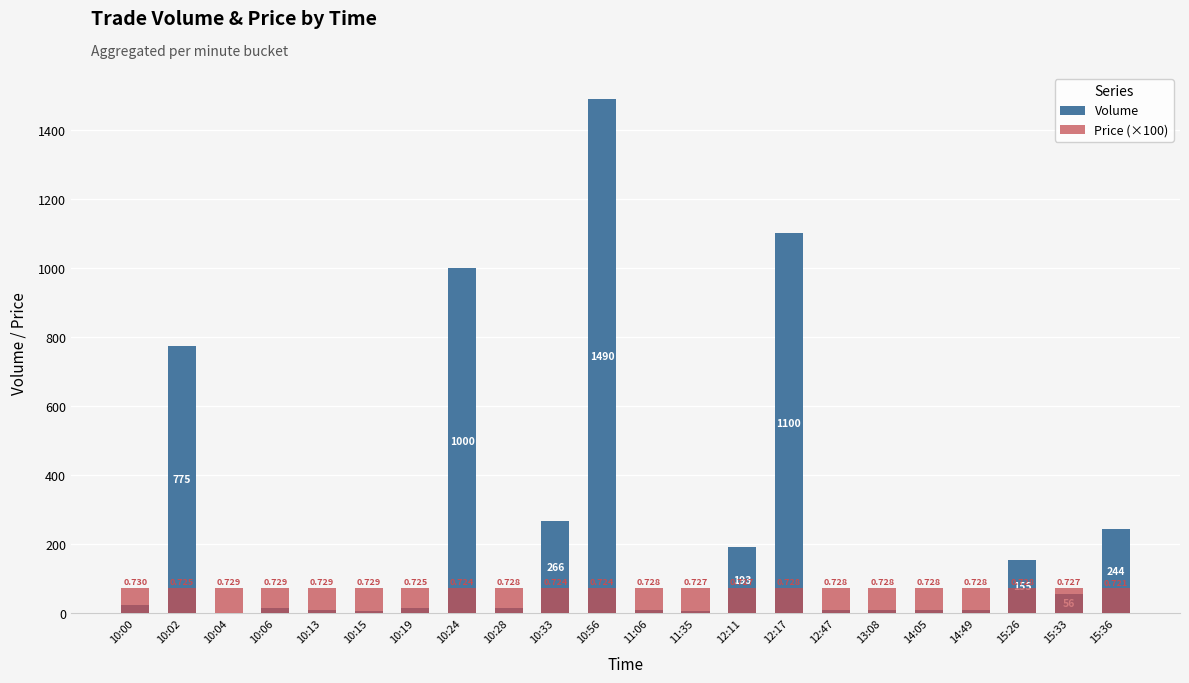

What is the difference between the second highest and minimum values in the Price (×100) series?

0.8